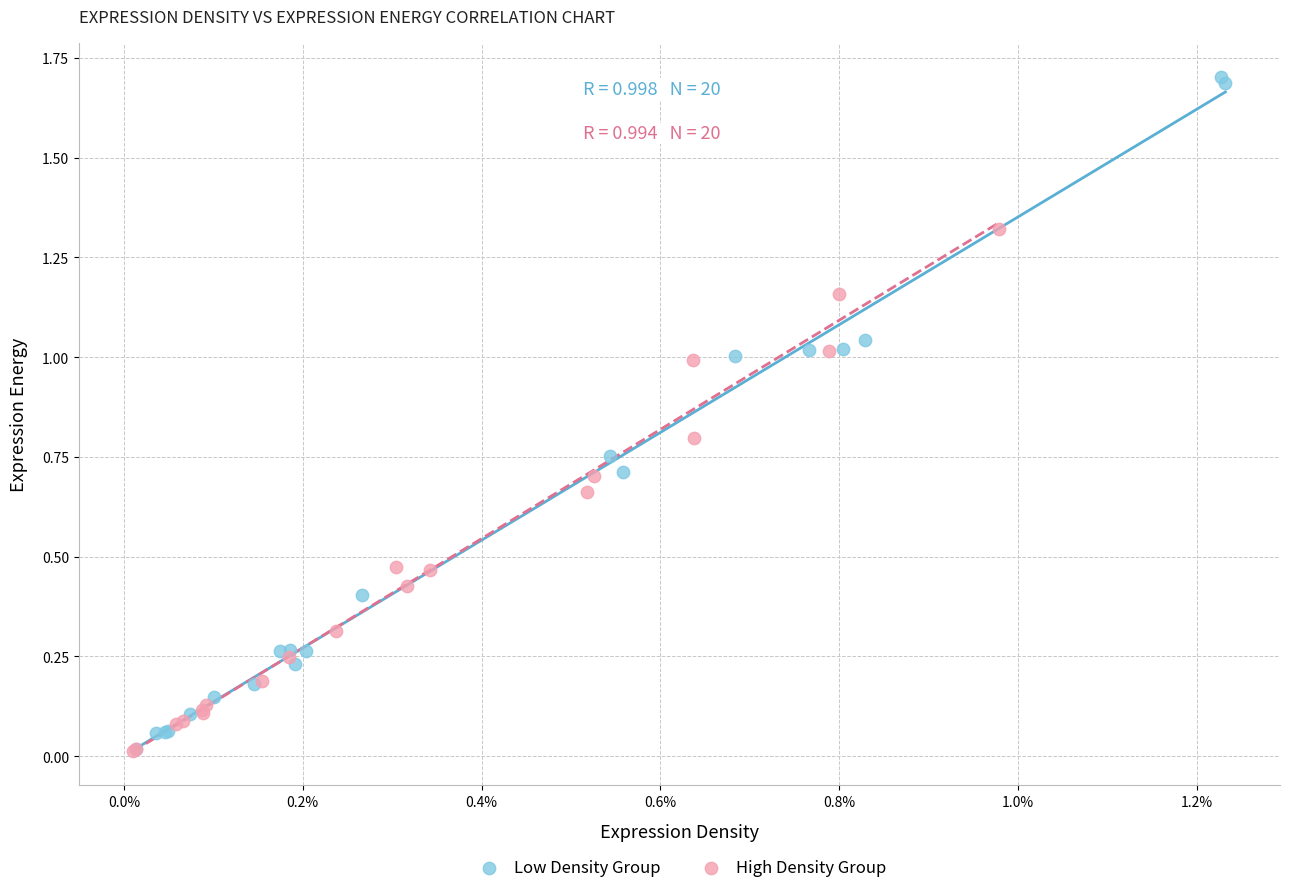

Which series reaches the maximum Y coordinate?

Low Density Group